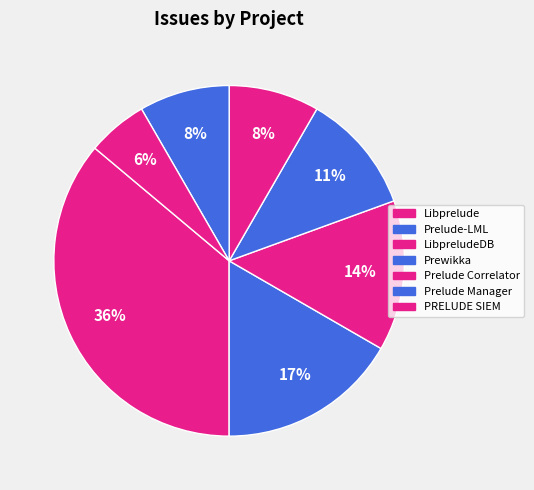

How many segments does this pie chart have?

7